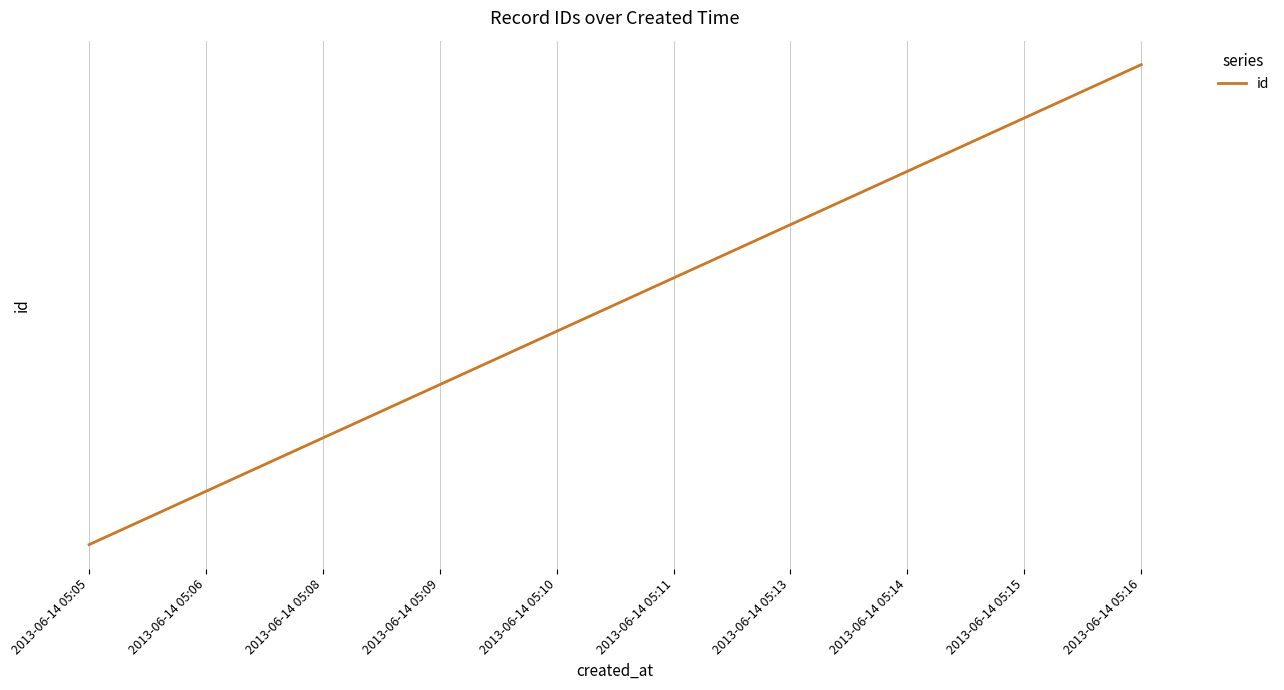

List the labels in order of value, smallest first.

2013-06-14 05:05, 2013-06-14 05:06, 2013-06-14 05:08, 2013-06-14 05:09, 2013-06-14 05:10, 2013-06-14 05:11, 2013-06-14 05:13, 2013-06-14 05:14, 2013-06-14 05:15, 2013-06-14 05:16